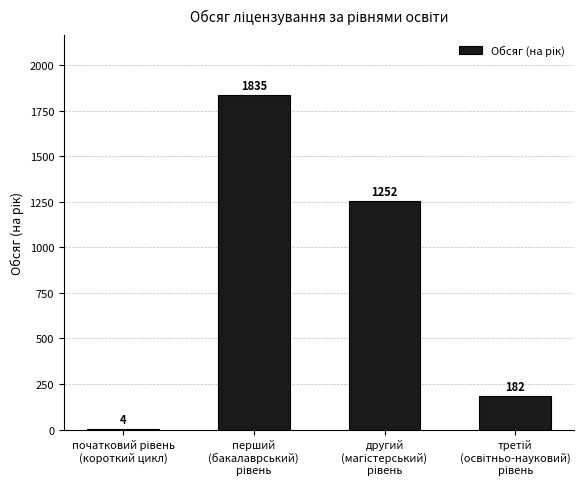

What is the sum of all values?

3273